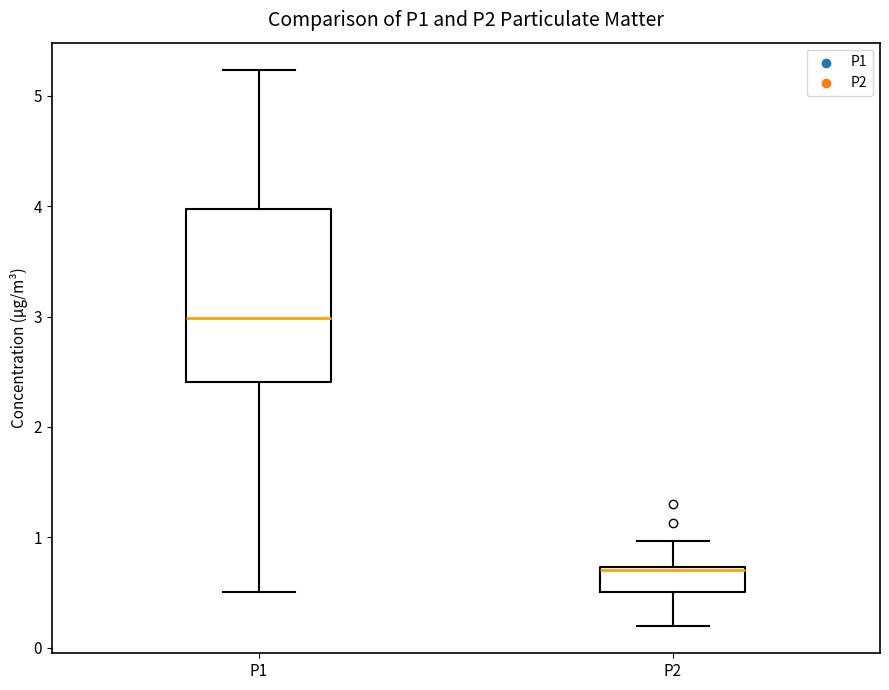

Comparing the boxes themselves (not the whiskers), which one is the tallest?

P1